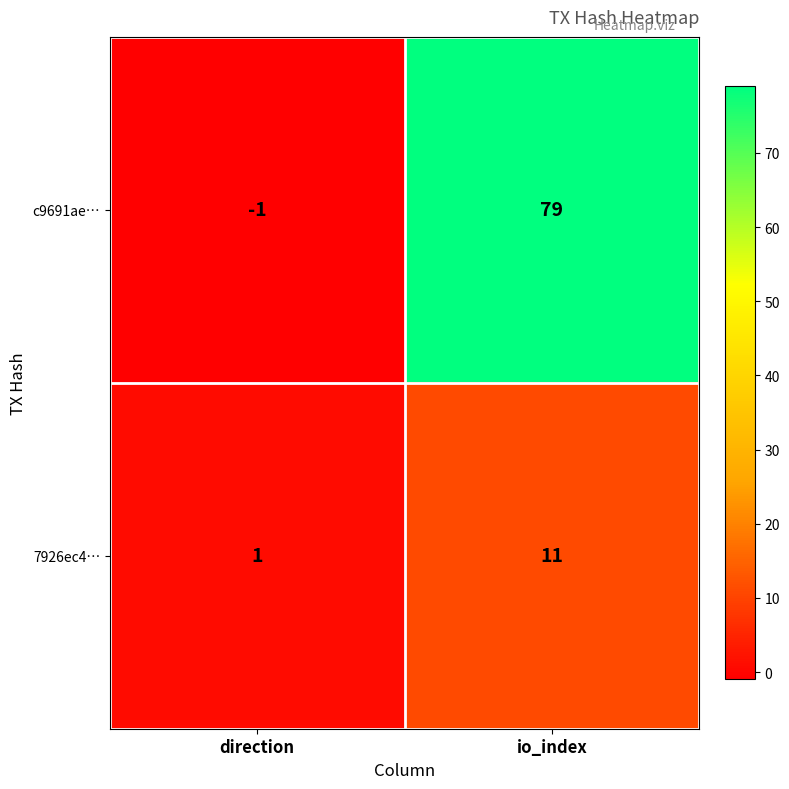

Is the value of c9691ae… at io_index greater than the value of 7926ec4… at direction?

Yes